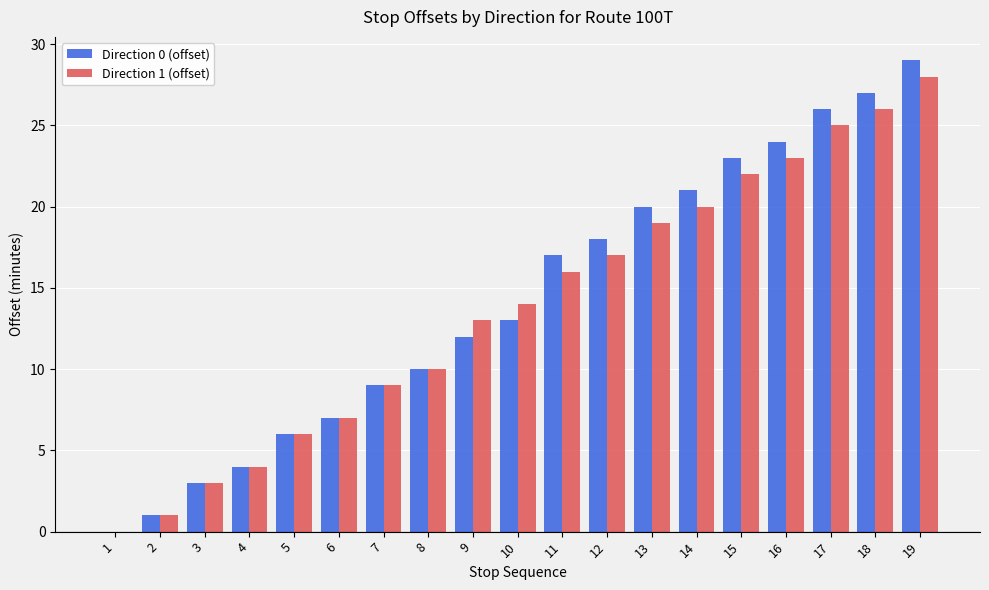

What is the maximum value shown in the chart?

29